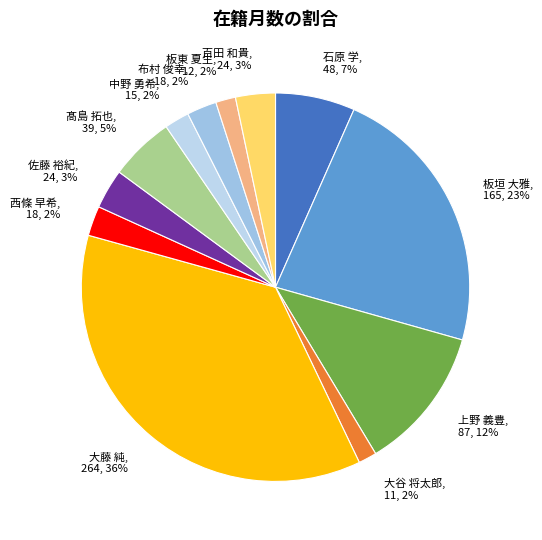

Does 板垣 大雅 account for over 50% of the chart?

No